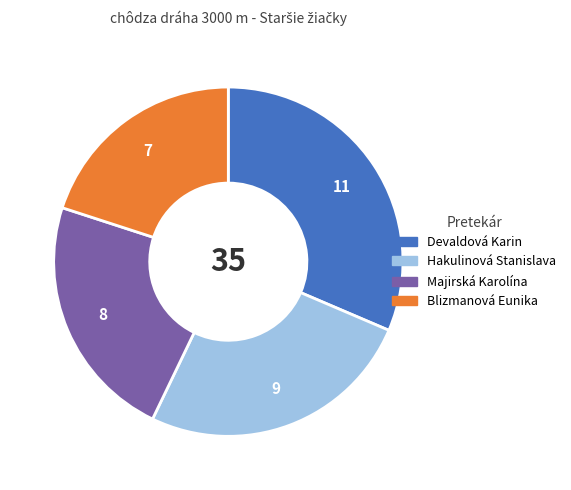

Is the sum of Devaldová Karin and Blizmanová Eunika greater than half?

Yes